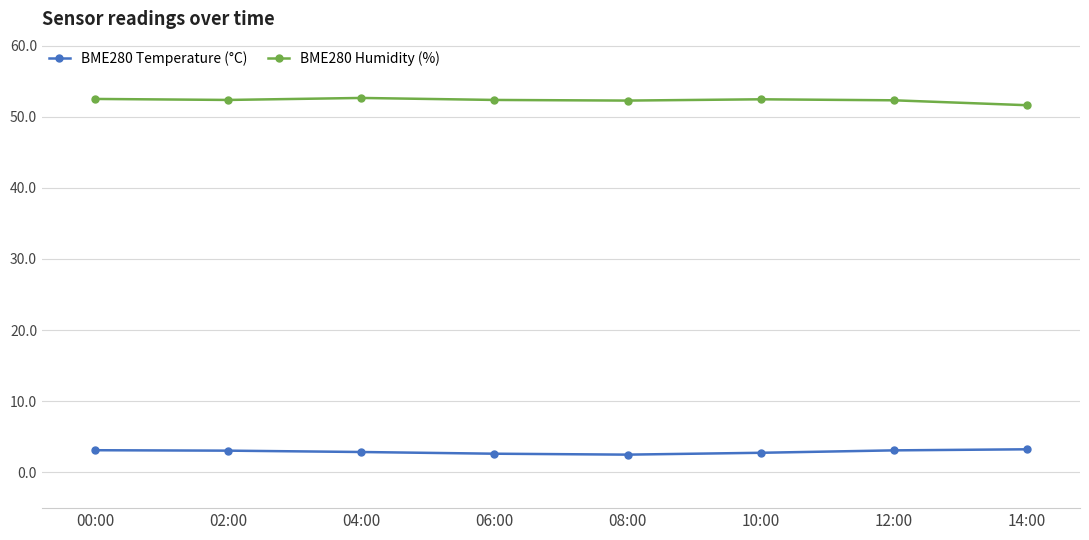

What is the value of the BME280 Temperature (°C) point at the 2nd from the left?

3.1